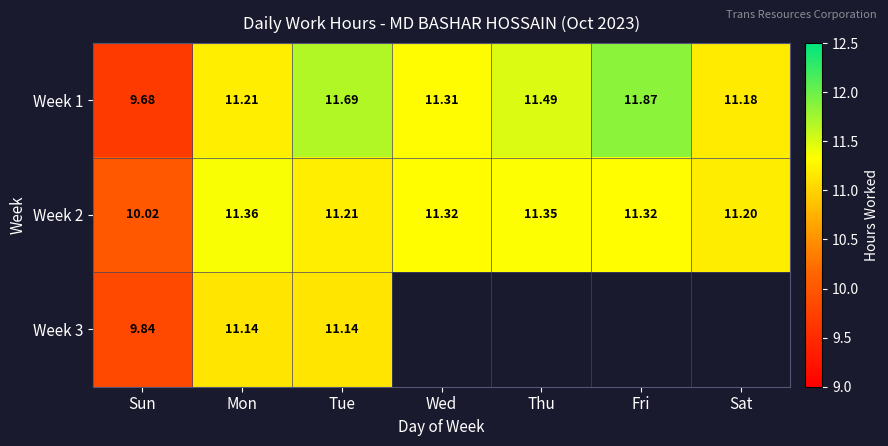

How many data points in Week 1 are less than 11?

1